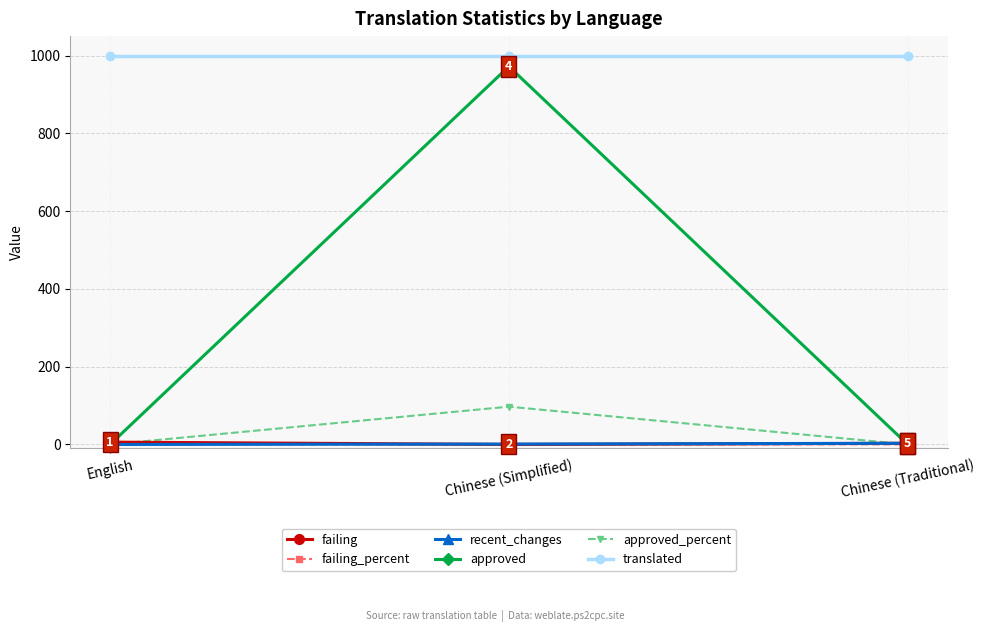

How many data points does each series have?

3